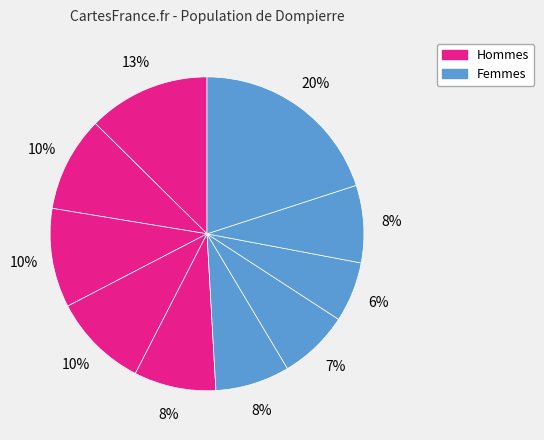

How many slices are in this pie chart?

10